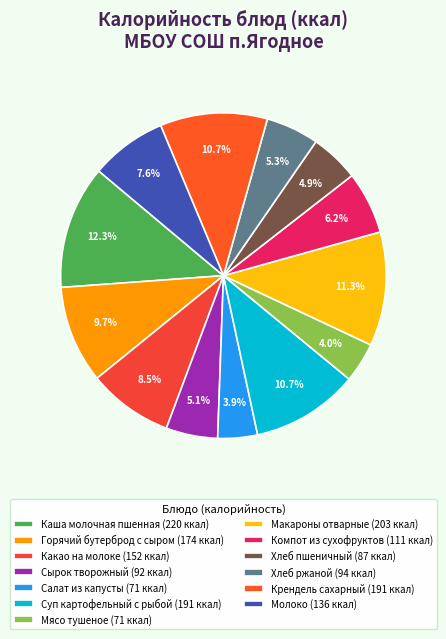

Which slice is the smallest?

Салат из капусты